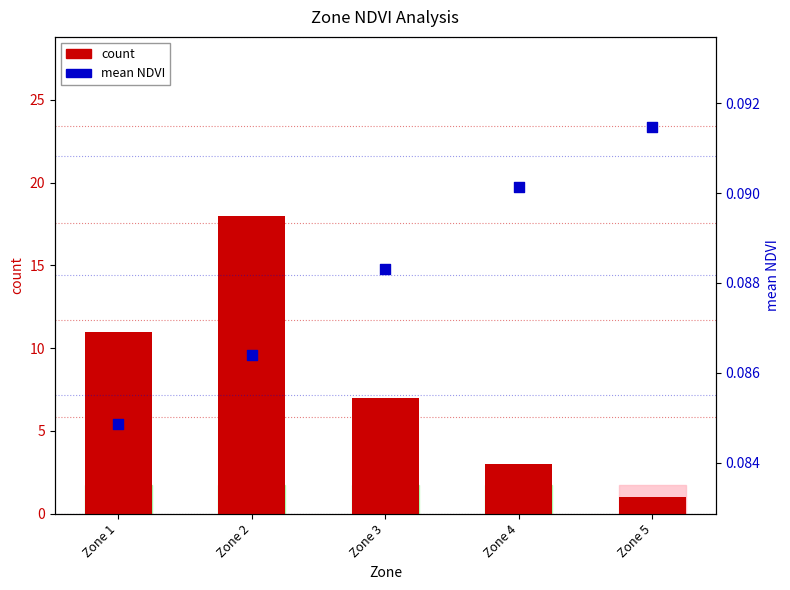

At which category is the sum across all series the highest?

Zone 2